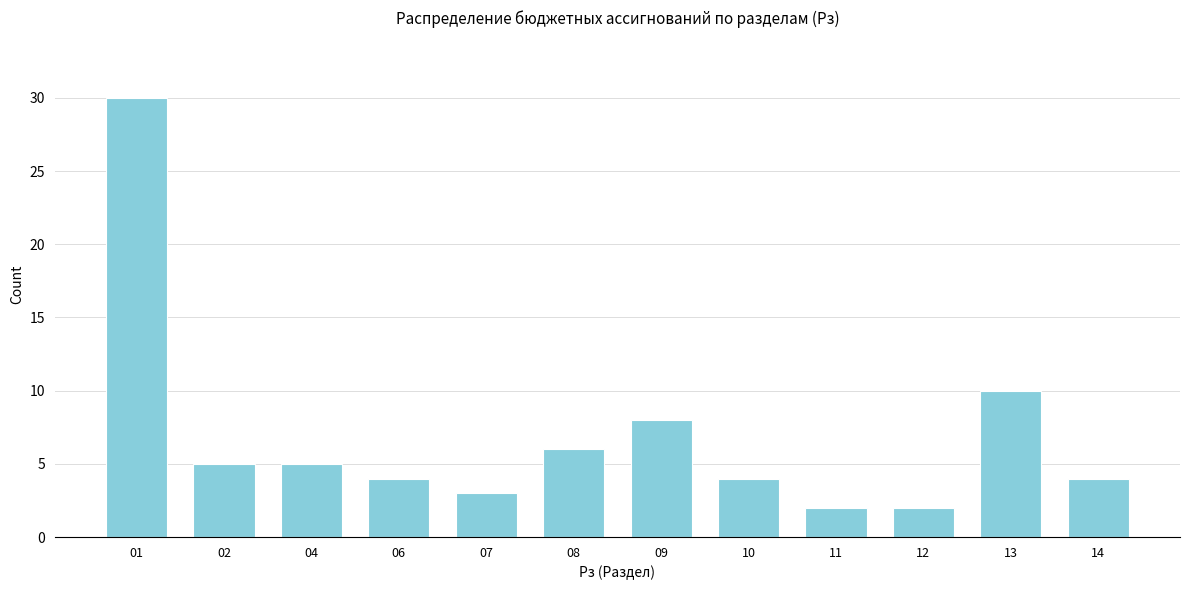

Reading left to right, what are all the values shown in this chart?

01=30	02=5	04=5	06=4	07=3	08=6	09=8	10=4	11=2	12=2	13=10	14=4